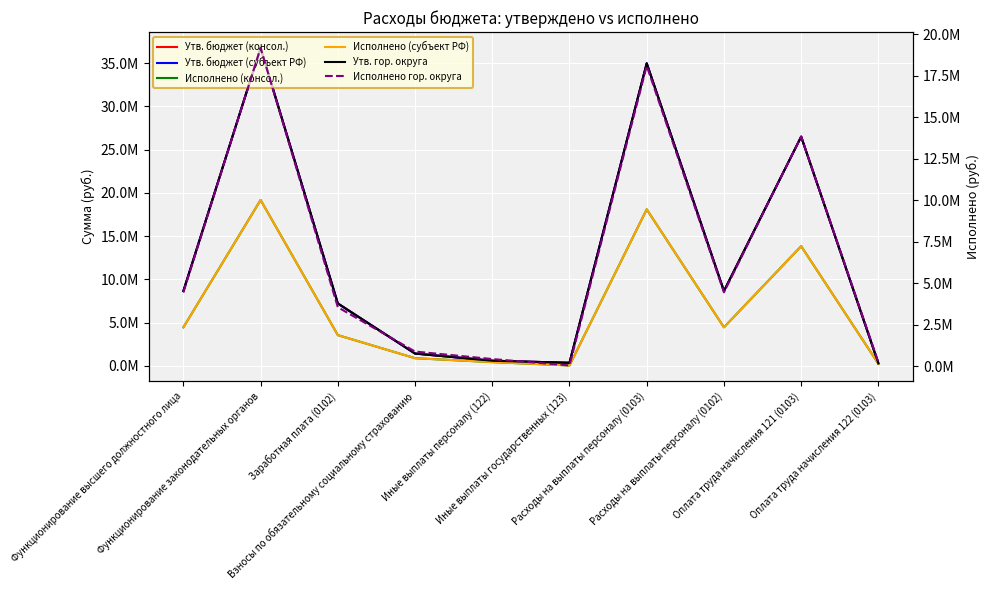

Reading right to left, what are all the values shown in this chart?

Утв. бюджет (консол.): 302128.0	26490076.0	8658100.0	34962500.0	369500.0	607800.0	1436400.0	7221700.0	36741110.0	8658100.0
Утв. бюджет (субъект РФ): 302128.0	26490076.0	8658100.0	34962500.0	369500.0	607800.0	1436400.0	7221700.0	36741110.0	8658100.0
Исполнено (консол.): 255128.0	13838624.4	4465615.8	18094097.7	63219.3	447295.1	899920.9	3565694.8	19174808.8	4465615.8
Исполнено (субъект РФ): 255128.0	13838624.4	4465615.8	18094097.7	63219.3	447295.1	899920.9	3565694.8	19174808.8	4465615.8
Утв. гор. округа: 302128.0	26490076.0	8658100.0	34962500.0	369500.0	607800.0	1436400.0	7221700.0	36741110.0	8658100.0
Исполнено гор. округа: 255128.0	13838624.4	4465615.8	18094097.7	63219.3	447295.1	899920.9	3565694.8	19174808.8	4465615.8